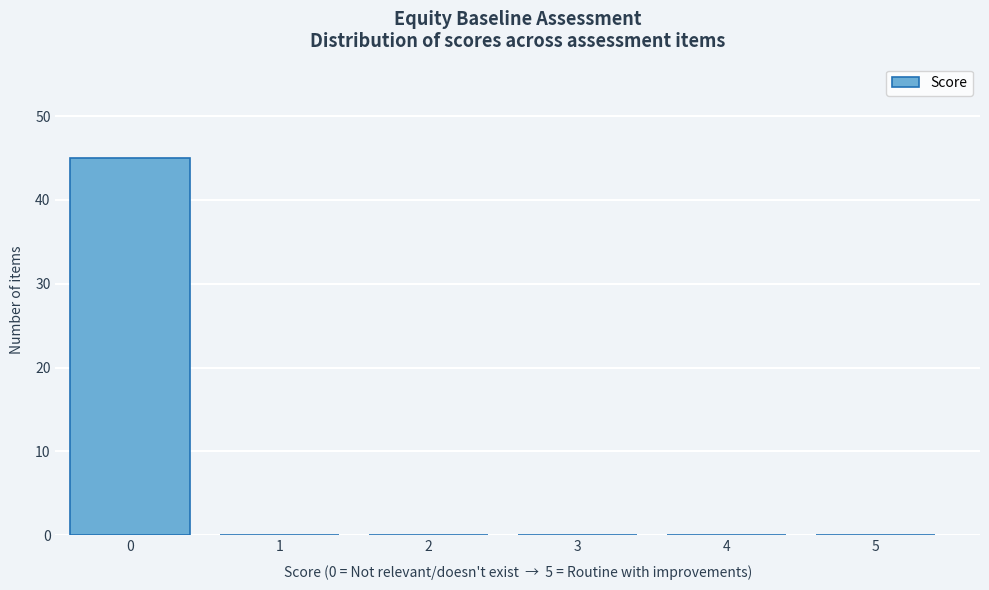

Reading right to left, list all the values displayed in this chart.

5=0	4=0	3=0	2=0	1=0	0=45